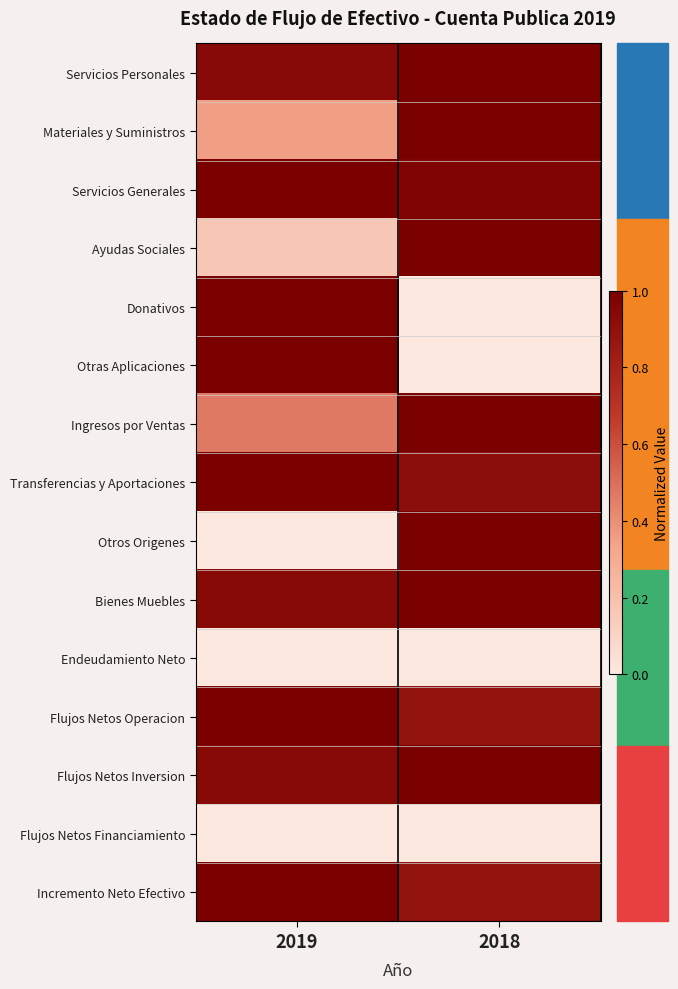

Reading left to right, what are all the values shown in this chart?

Servicios Personales: 2019=0.9	2018=1.0
Materiales y Suministros: 2019=0.4	2018=1.0
Servicios Generales: 2019=1.0	2018=1.0
Ayudas Sociales: 2019=0.2	2018=1.0
Donativos: 2019=1.0	2018=0.0
Otras Aplicaciones: 2019=1.0	2018=0.0
Ingresos por Ventas: 2019=0.5	2018=1.0
Transferencias y Aportaciones: 2019=1.0	2018=0.9
Otros Origenes: 2019=0.0	2018=1.0
Bienes Muebles: 2019=0.9	2018=1.0
Endeudamiento Neto: 2019=0.0	2018=0.0
Flujos Netos Operacion: 2019=1.0	2018=0.9
Flujos Netos Inversion: 2019=0.9	2018=1.0
Flujos Netos Financiamiento: 2019=0.0	2018=0.0
Incremento Neto Efectivo: 2019=1.0	2018=0.9